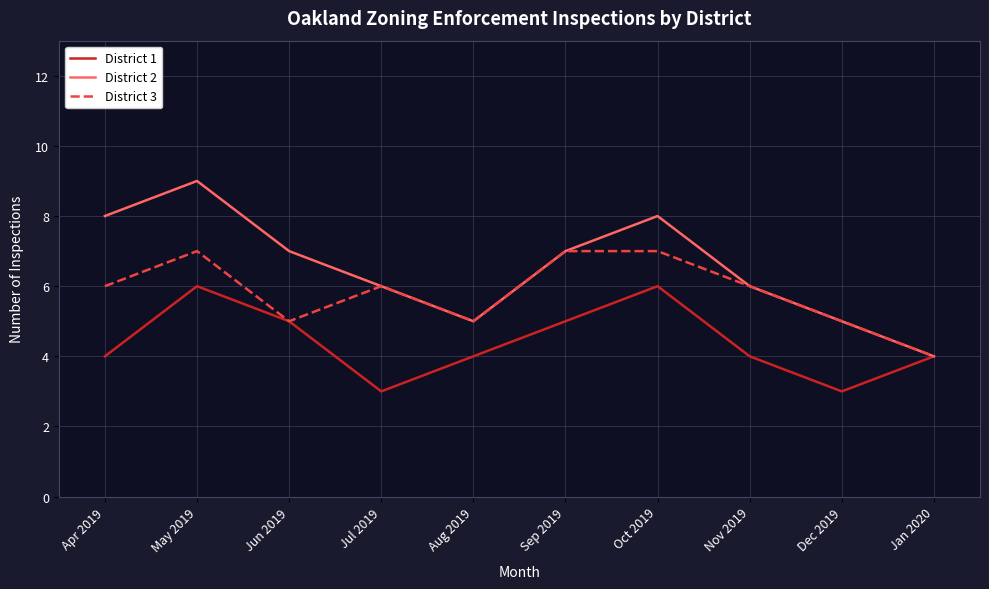

Is it true that District 1 equals 8 at Sep 2019?

False